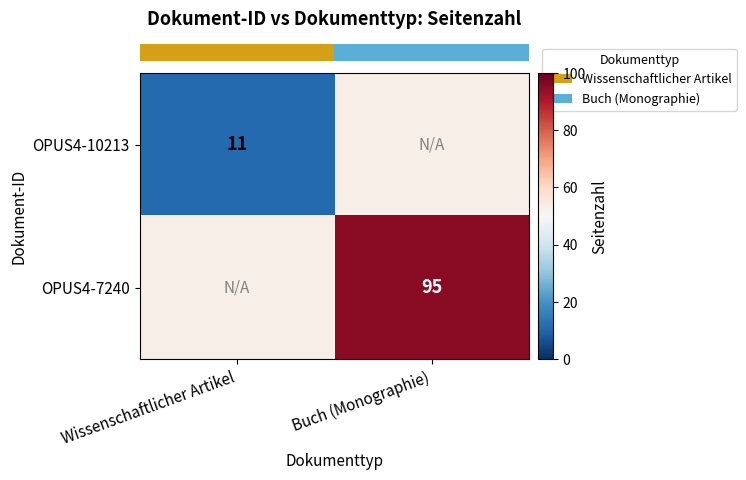

Is it true that row_0 equals 11 at Wissenschaftlicher Artikel?

True